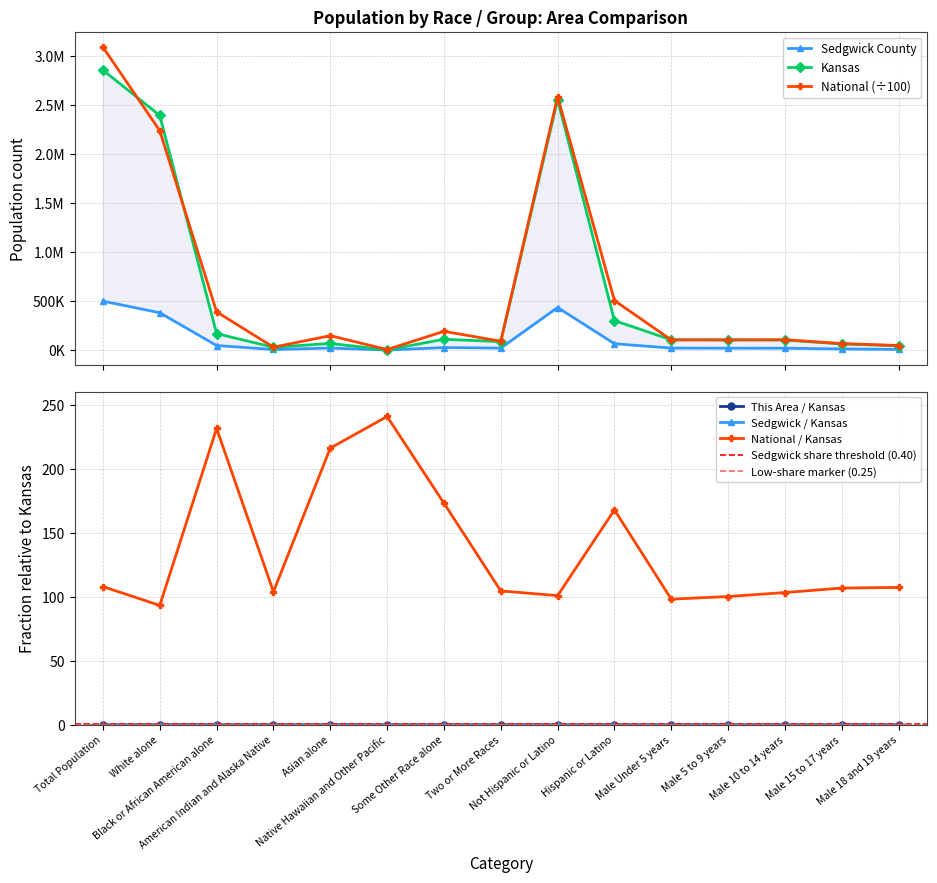

What is the sum of all Kansas values?

8975181.0